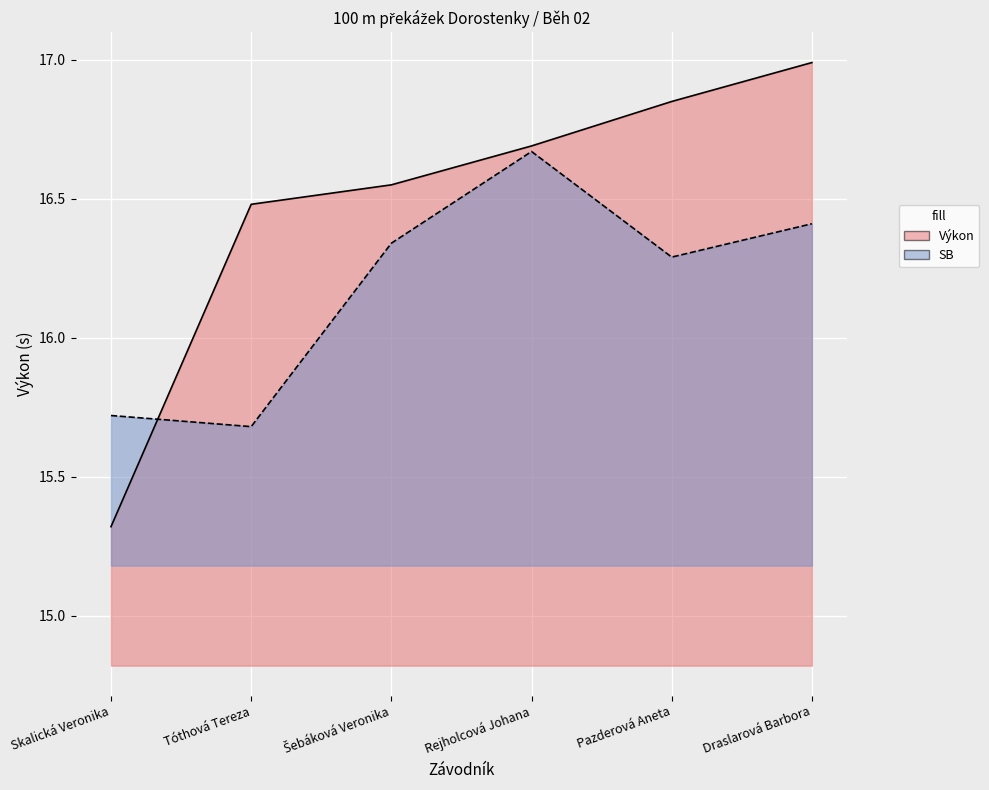

Which series has the widest spread of values?

Výkon